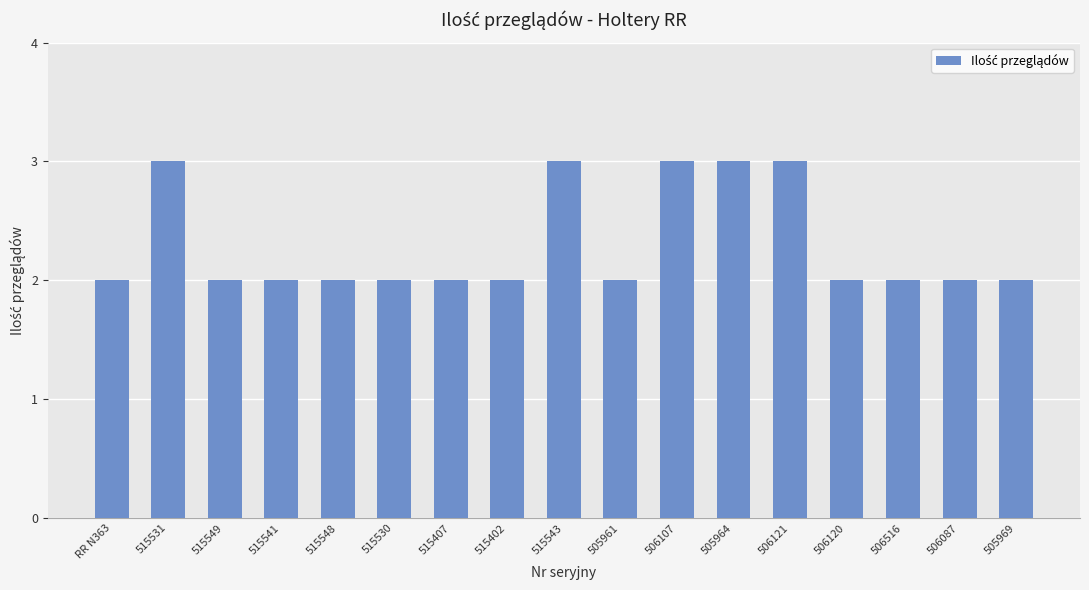

What position from the right is 515548?

13